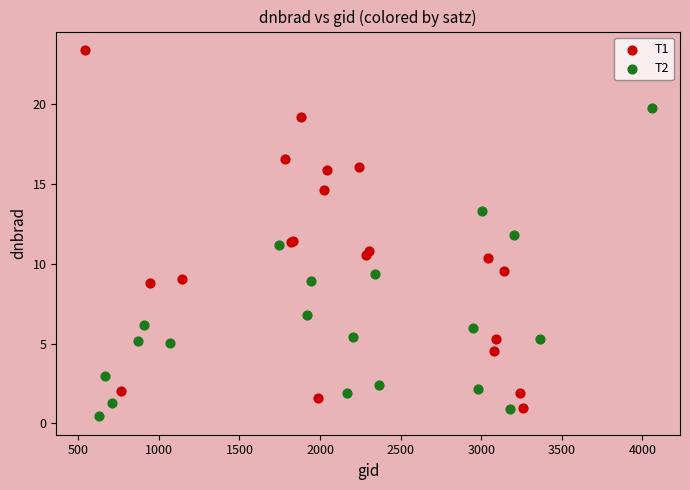

Which series contains the highest Y value?

T1